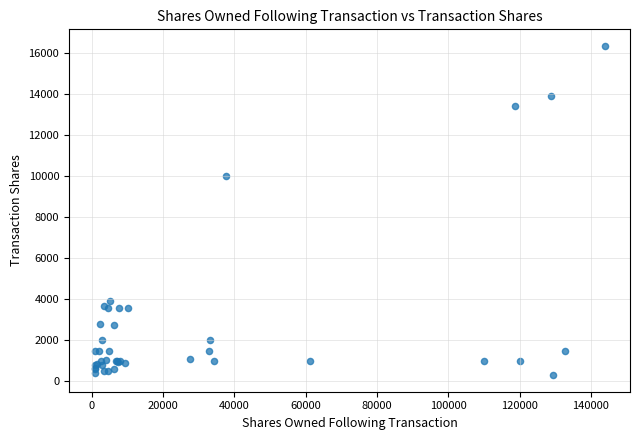

What Y value in the scatter plot is closest to 8321?

10000